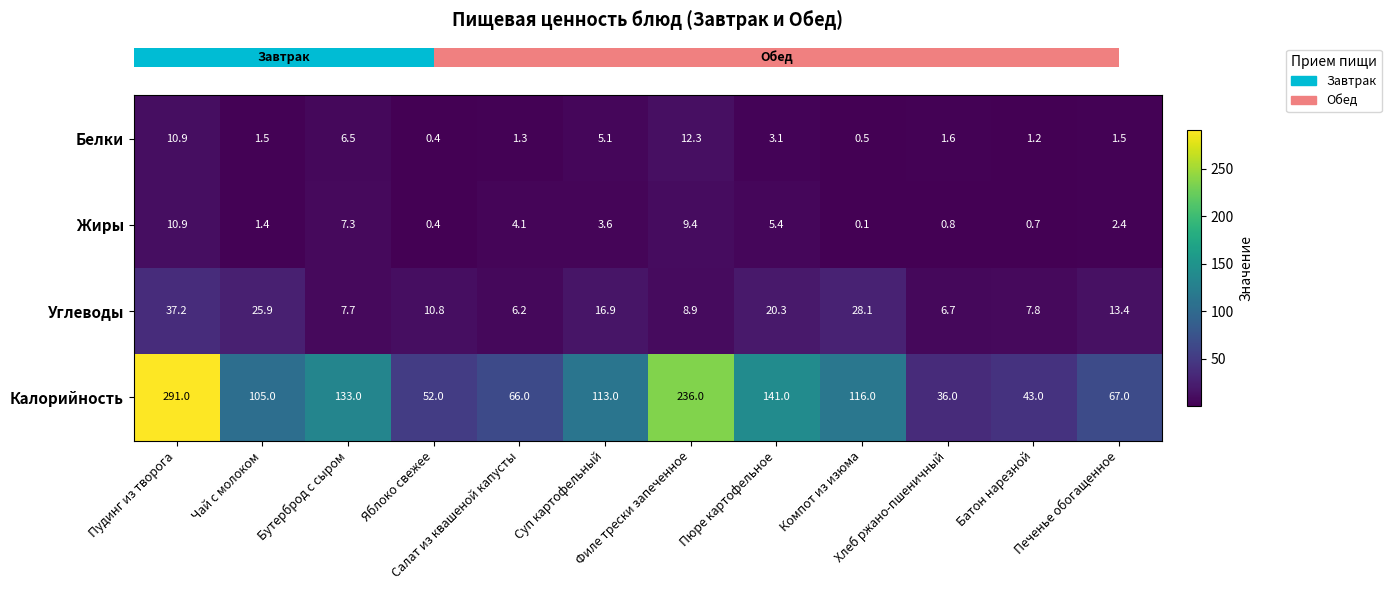

At how many categories does at least one series exceed 77?

7